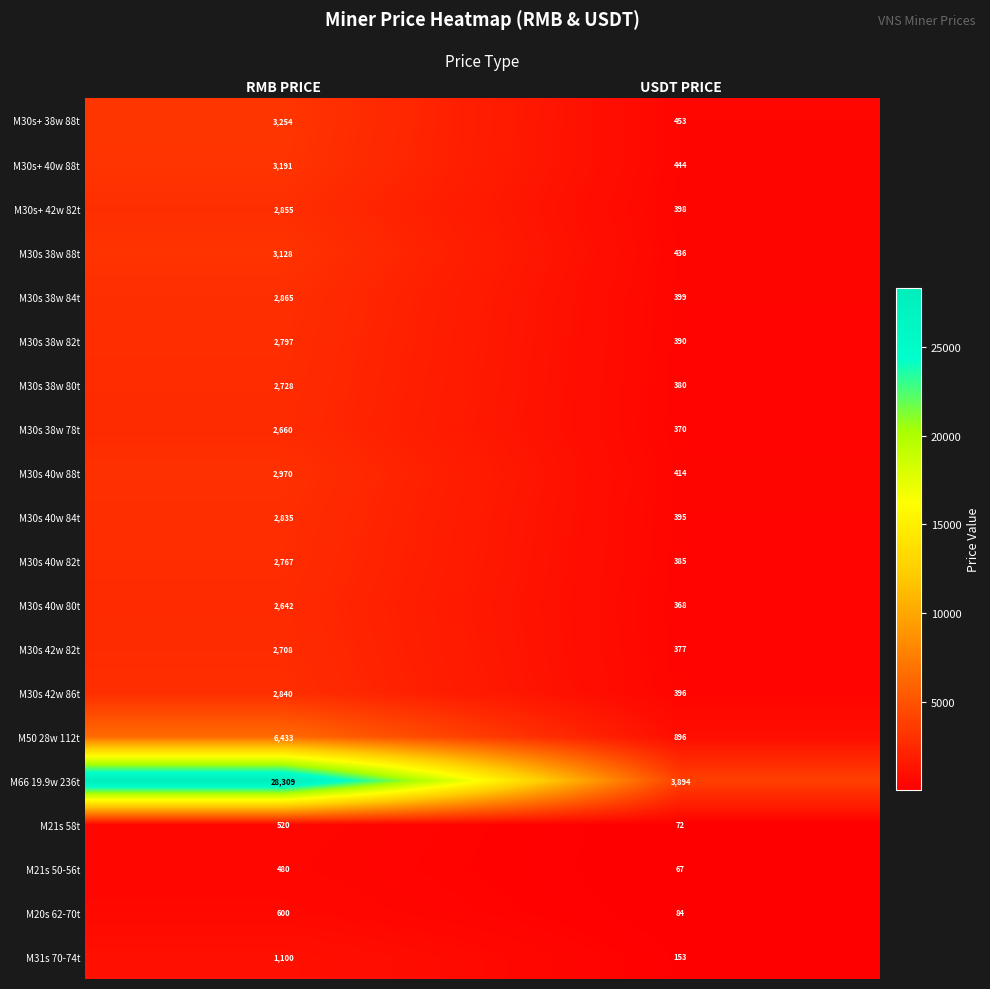

What is the difference between the M30s+ 42w 82t values at RMB PRICE and USDT PRICE?

2457